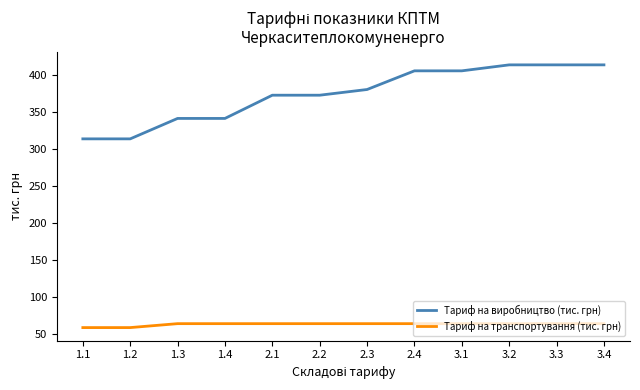

What are all the series names shown in the legend?

Тариф на виробництво (тис. грн), Тариф на транспортування (тис. грн)